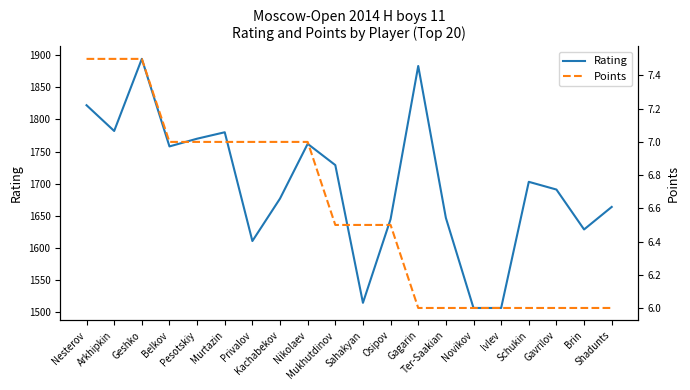

List the series in order of their overall mean, lowest first.

Points, Rating